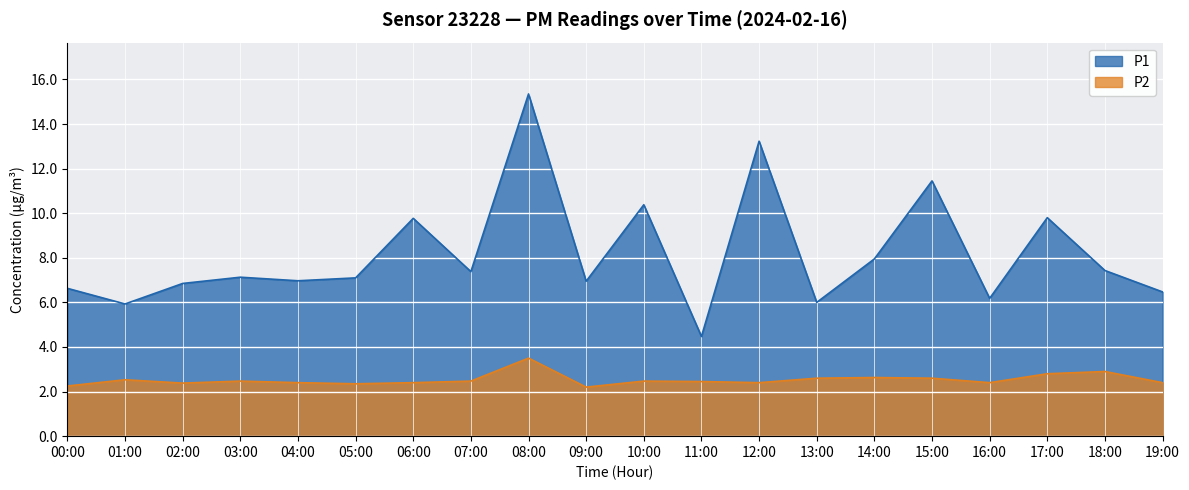

What is the label of the 7th point from the left?

06:00